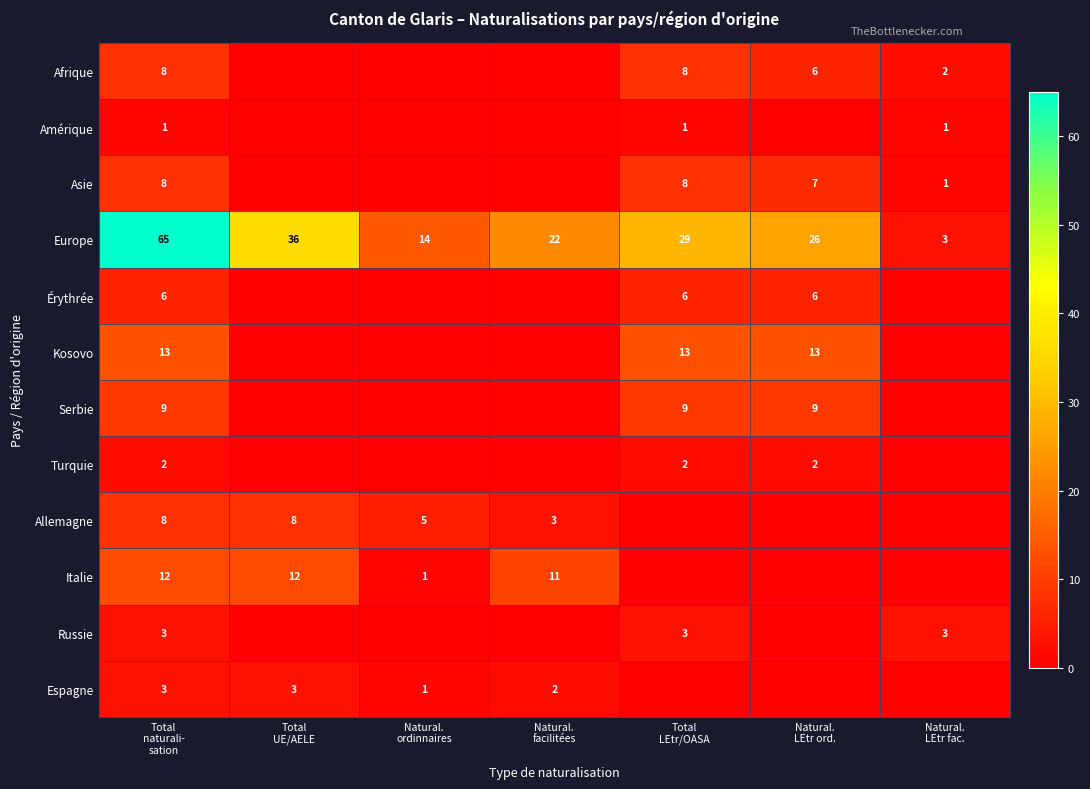

Where is Kosovo nearest to the value 6?

Total UE/AELE